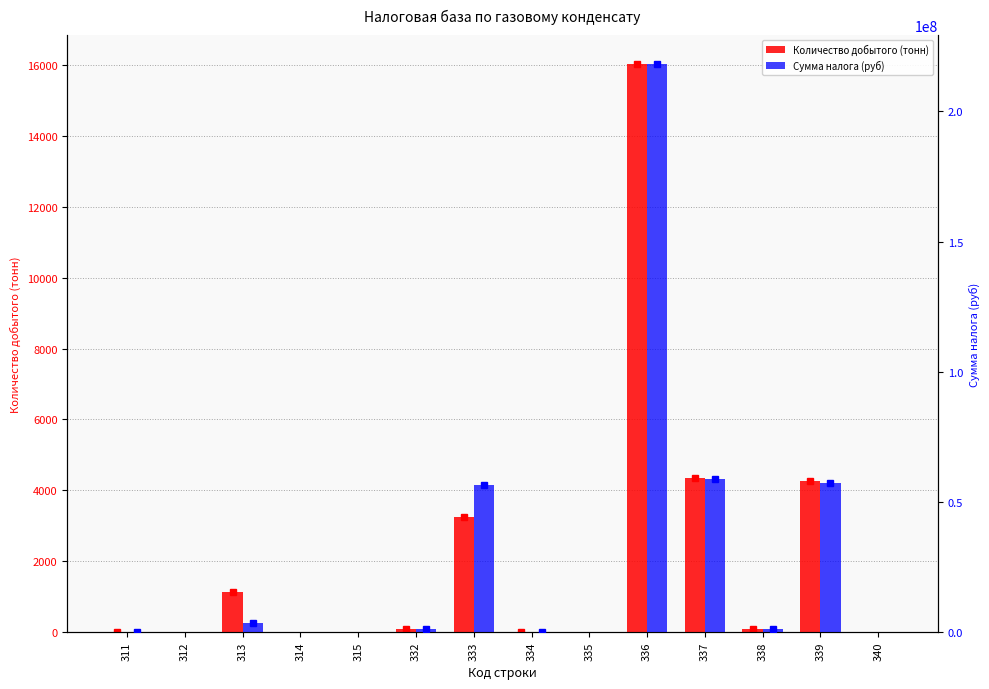

Which label corresponds to the smallest value in the chart?

312